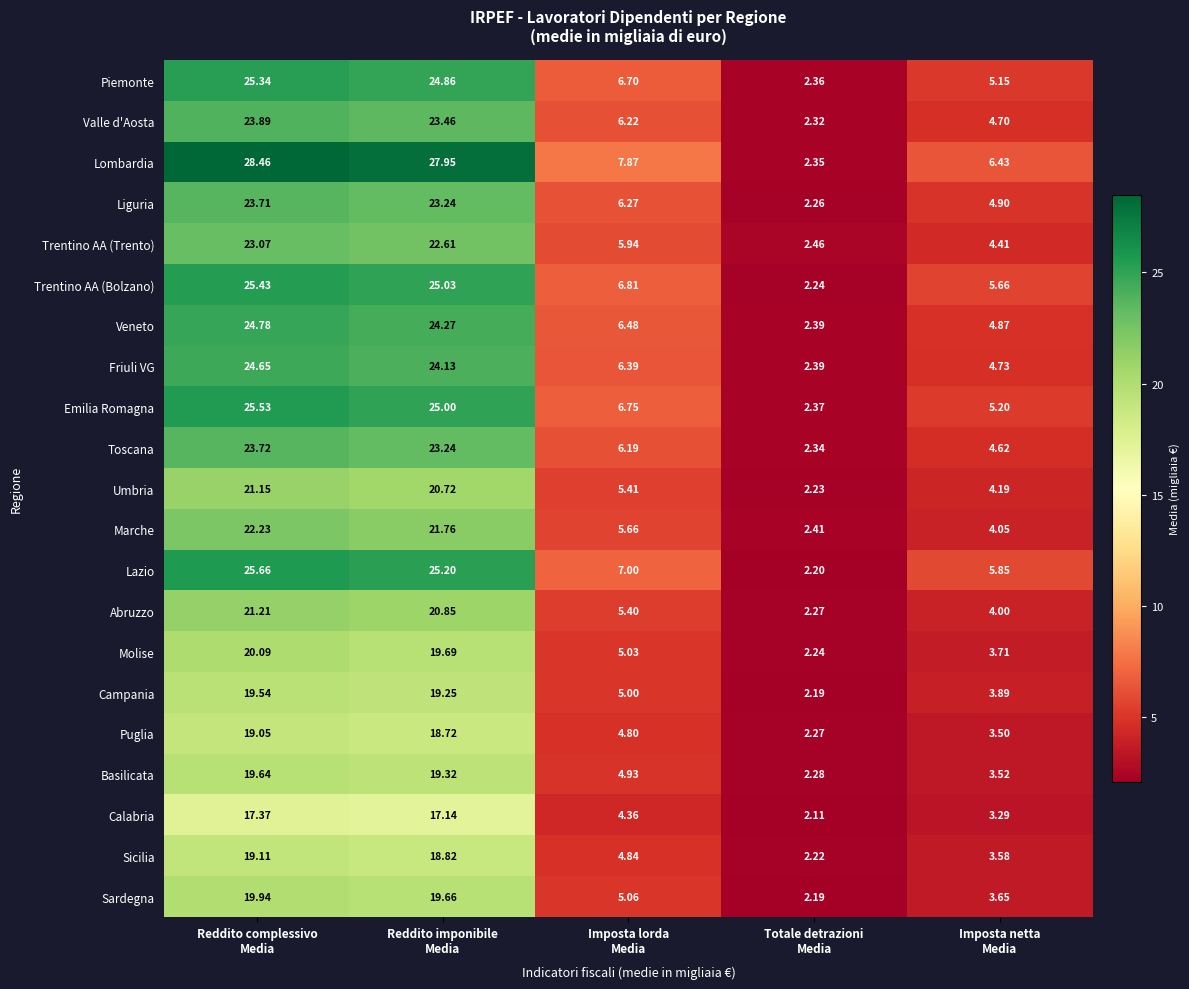

Rank the series by their maximum value, from highest to lowest.

Lombardia, Lazio, Emilia Romagna, Trentino AA (Bolzano), Piemonte, Veneto, Friuli VG, Valle d'Aosta, Toscana, Liguria, Trentino AA (Trento), Marche, Abruzzo, Umbria, Molise, Sardegna, Basilicata, Campania, Sicilia, Puglia, Calabria